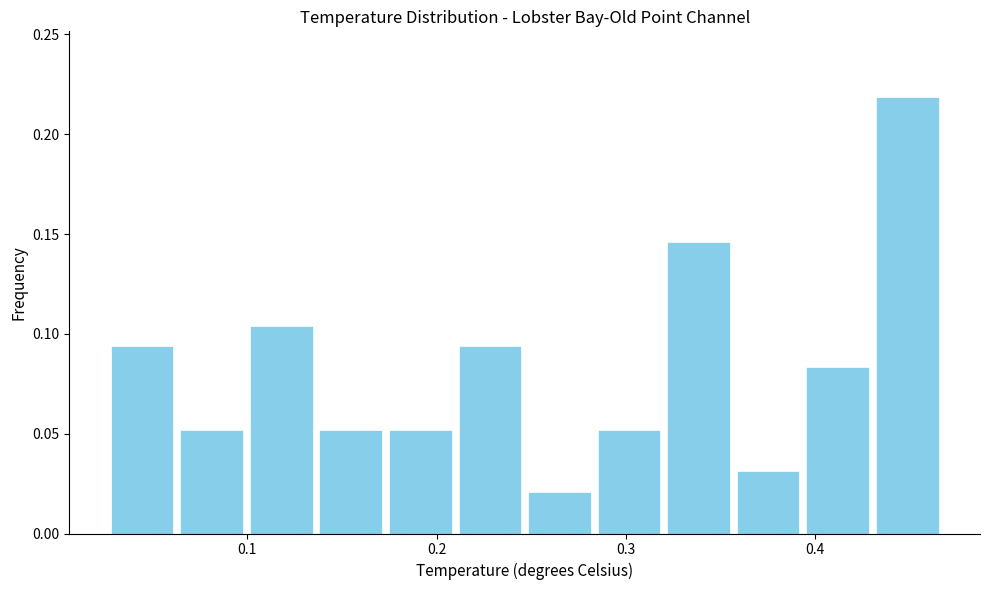

Read against the x-axis, roughly where is the centre of the tallest bar?

0.45